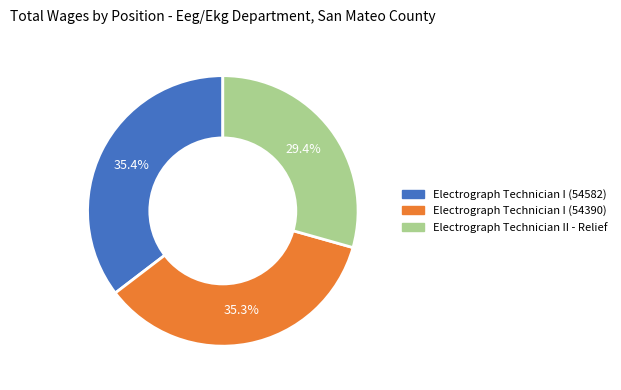

True or false: Electrograph Technician I (54582) accounts for 35% of the total.

True